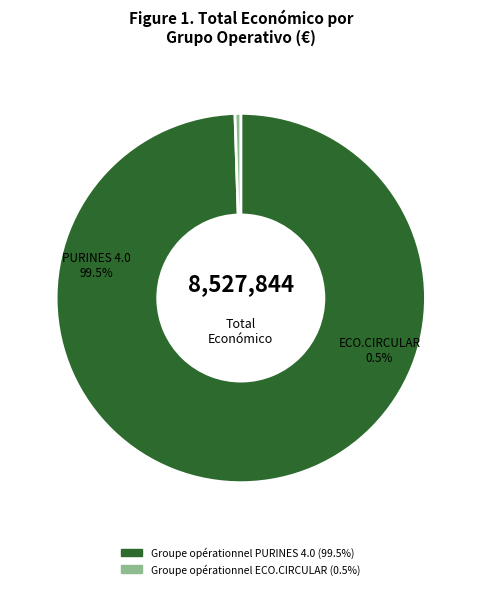

Is it true that Groupe opérationnel PURINES 4.0 is 85% of the pie?

False